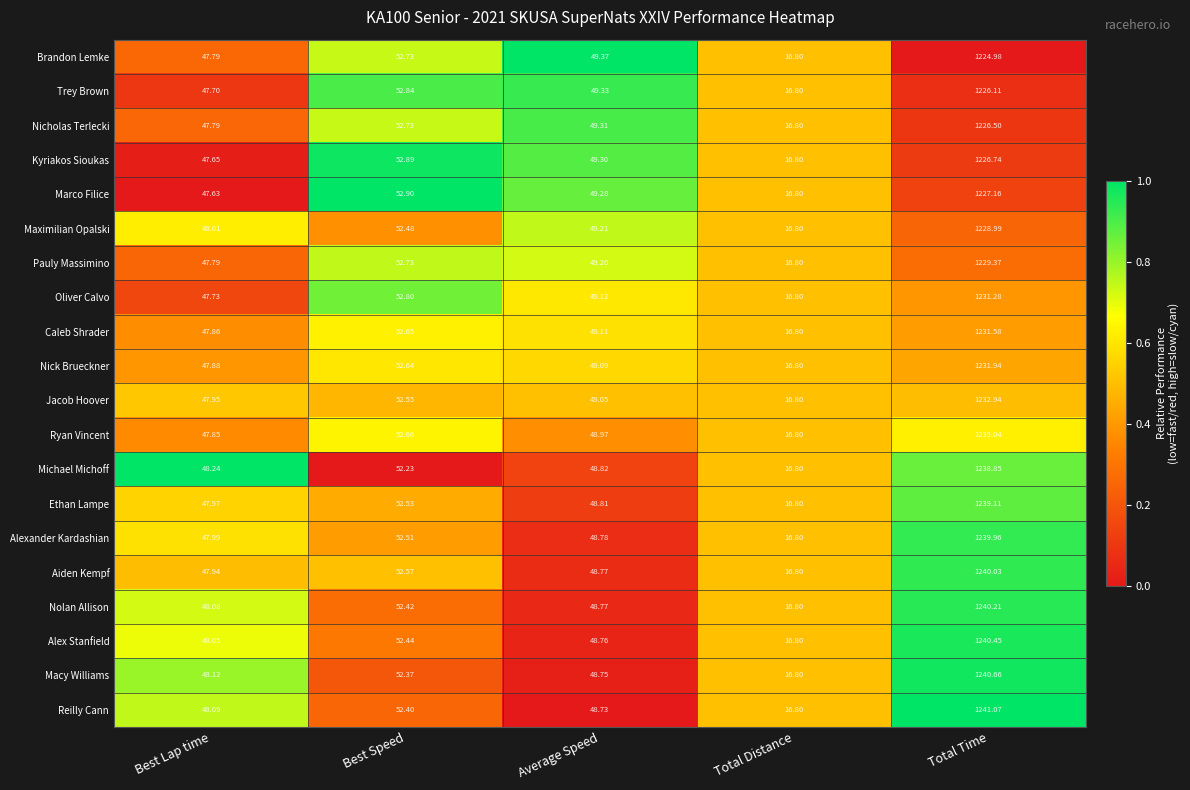

List the series in order of their peak value, lowest first.

Brandon Lemke, Trey Brown, Nicholas Terlecki, Kyriakos Sioukas, Marco Filice, Maximilian Opalski, Pauly Massimino, Oliver Calvo, Caleb Shrader, Nick Brueckner, Jacob Hoover, Ryan Vincent, Michael Michoff, Ethan Lampe, Alexander Kardashian, Aiden Kempf, Nolan Allison, Alex Stanfield, Macy Williams, Reilly Cann